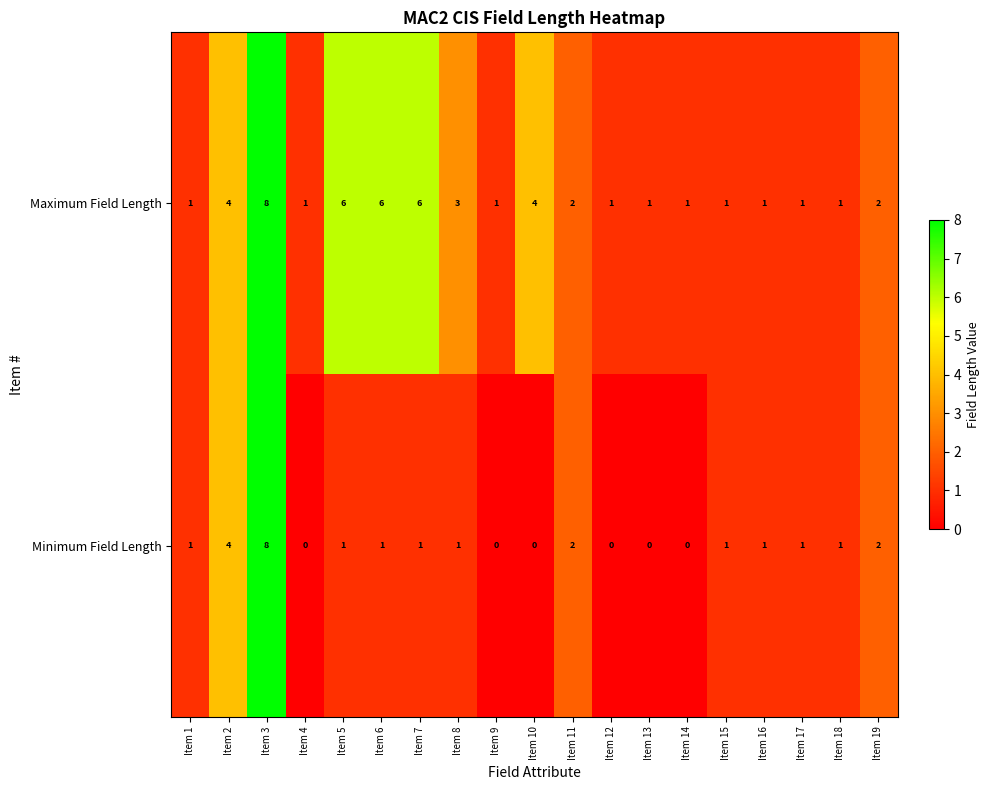

How many data points does each series have?

19